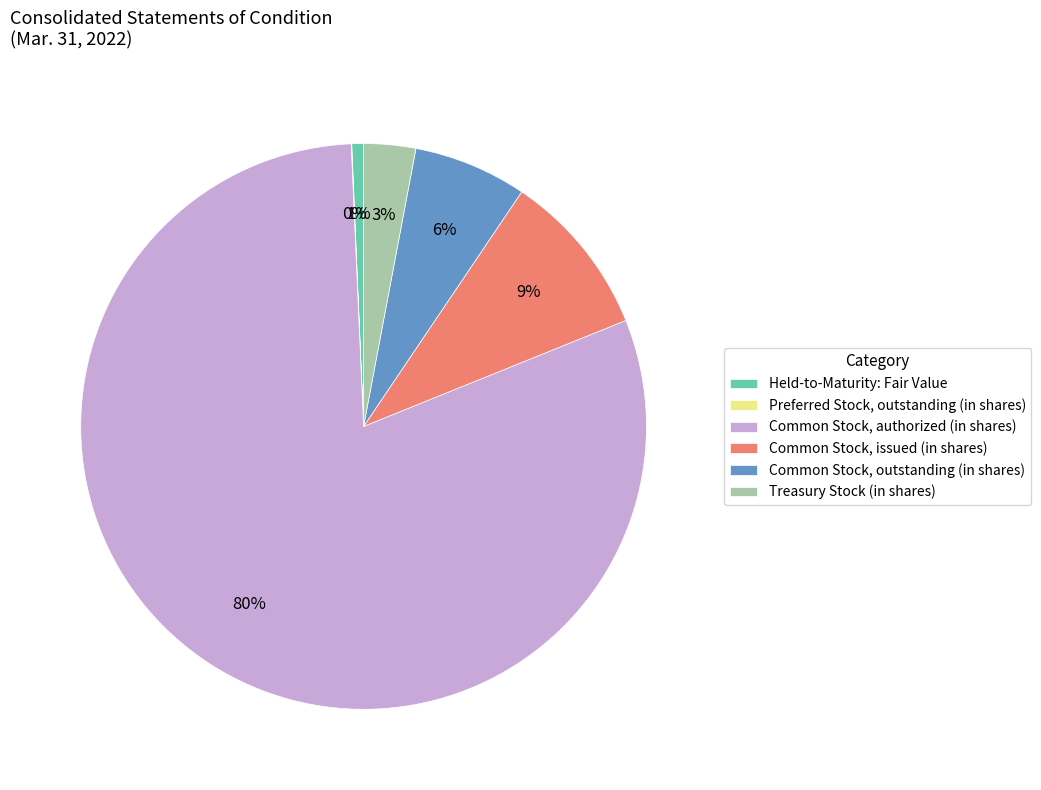

To the nearest percent, what is the average slice percentage?

17%